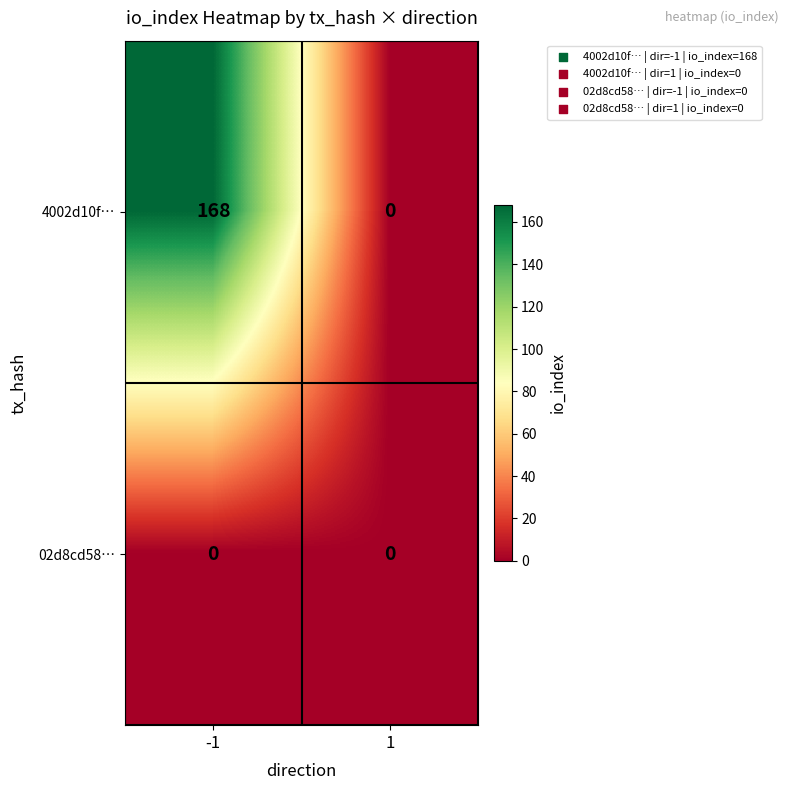

Reading right to left, extract all data points from this chart.

4002d10f…: 0	168
02d8cd58…: 0	0